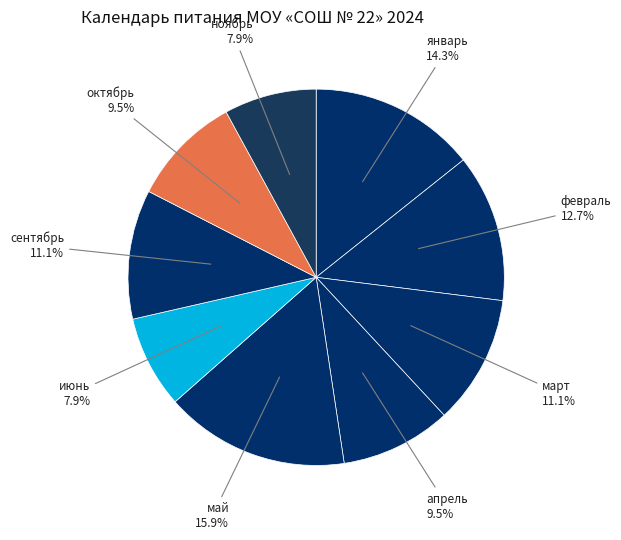

Count the number of slices in the pie.

9